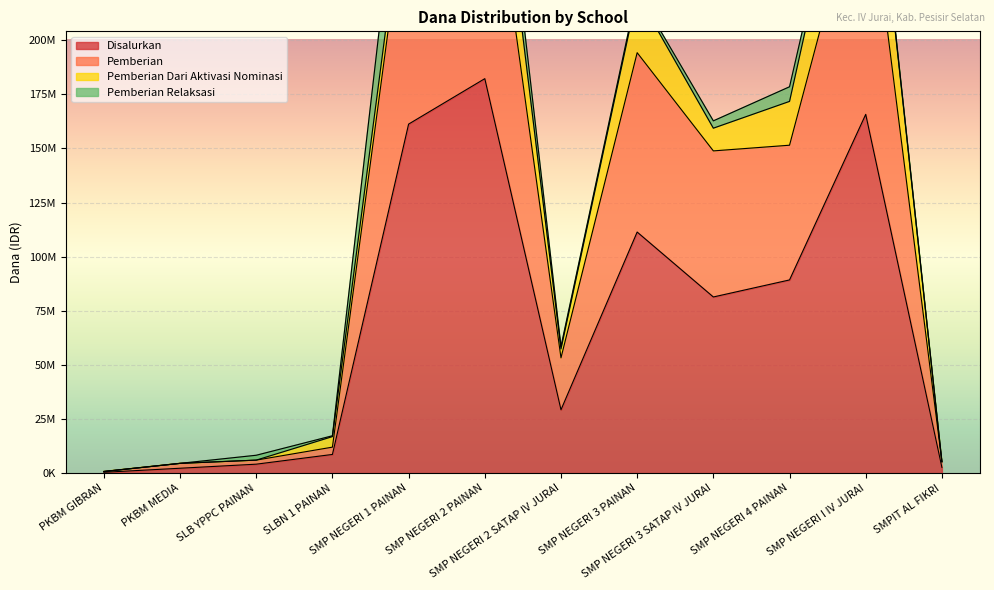

How many data points does each series have?

12